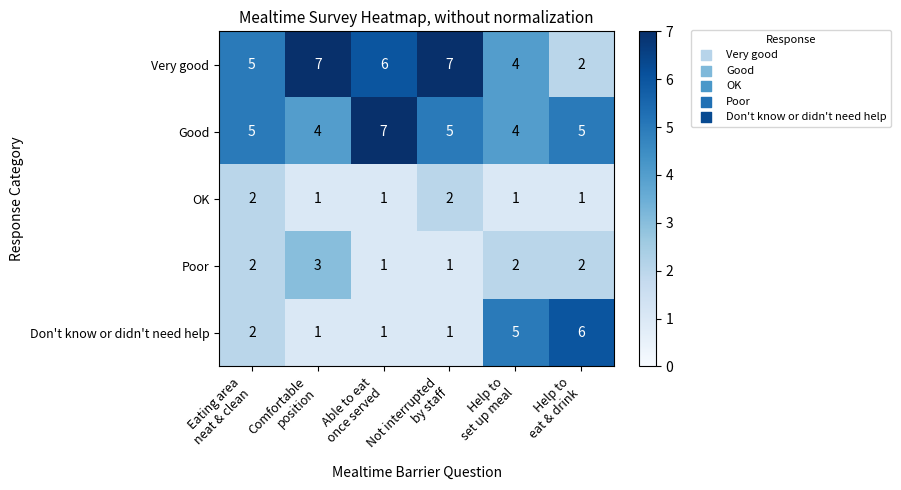

How many categories are shown in the chart?

6